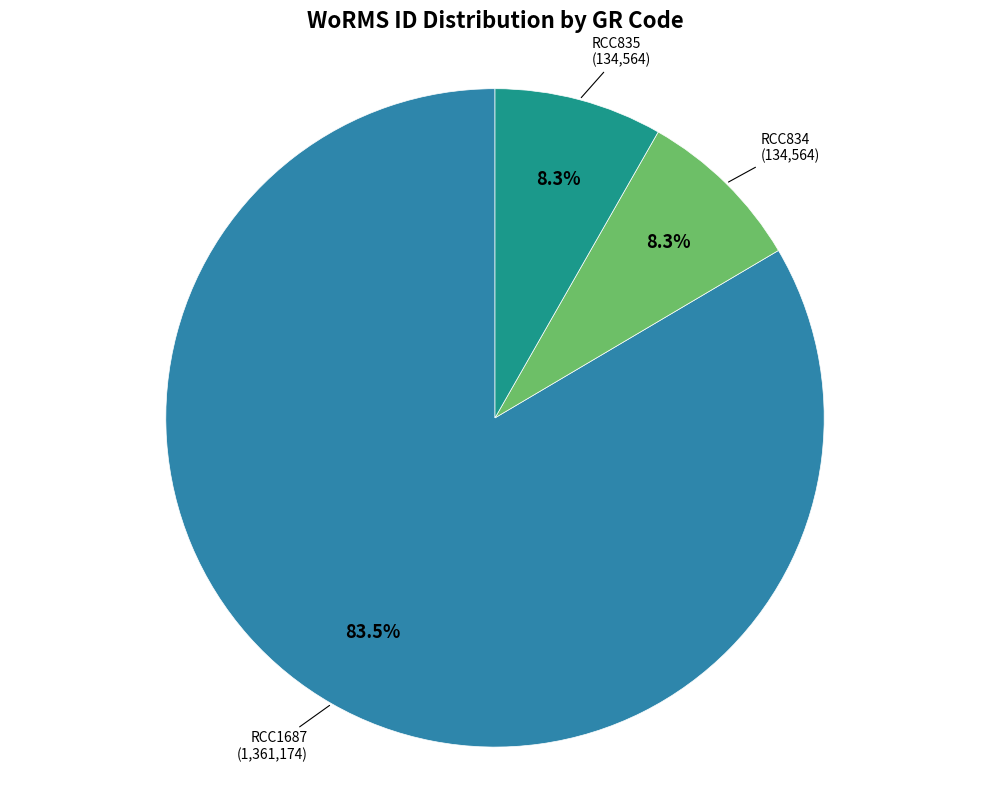

Do RCC1687 and RCC835 together represent more than half of the pie?

Yes